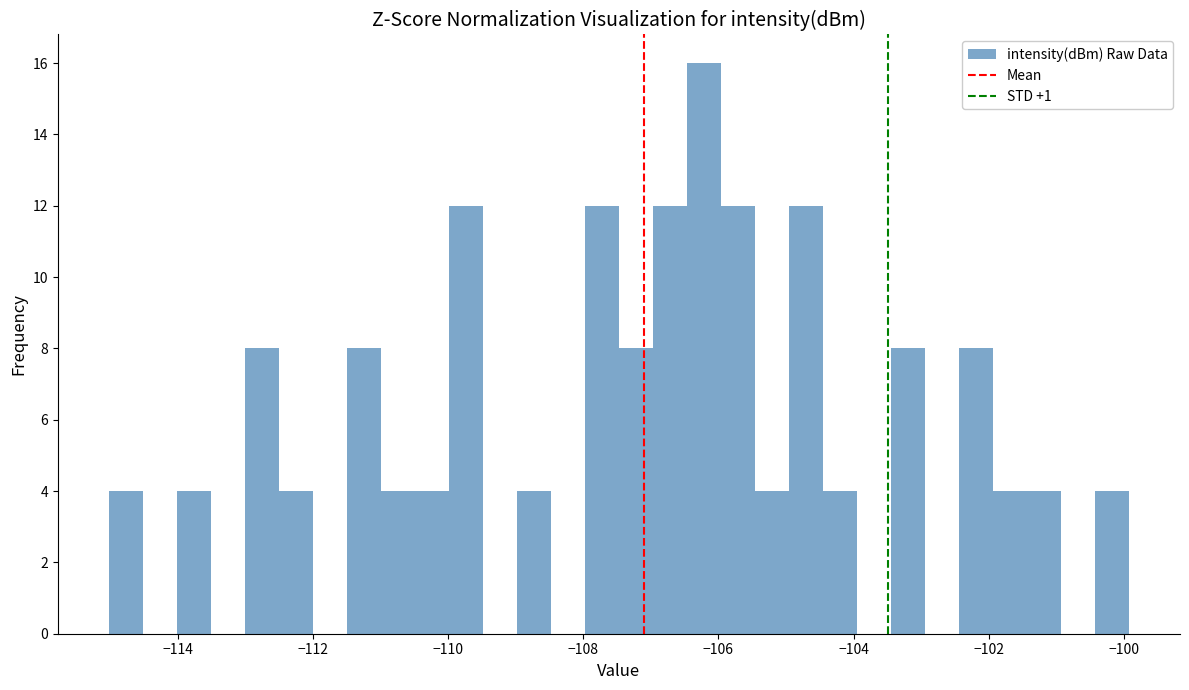

Read against the x-axis, roughly where is the centre of the tallest bar?

-106.2